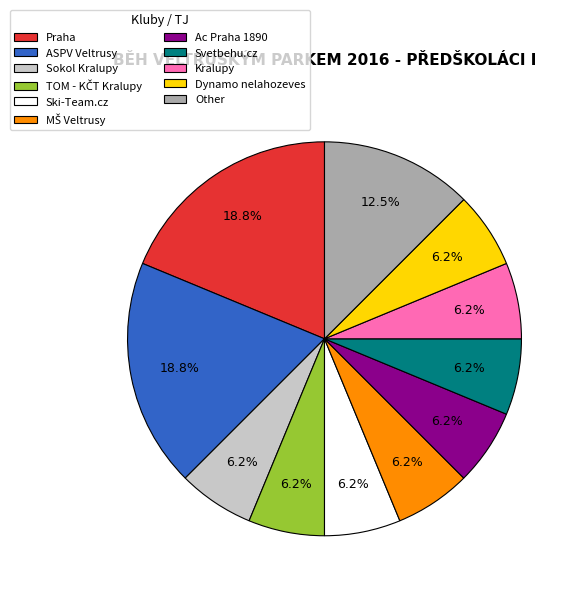

What is the ratio of the value at Other to the value at Kralupy?

2.0